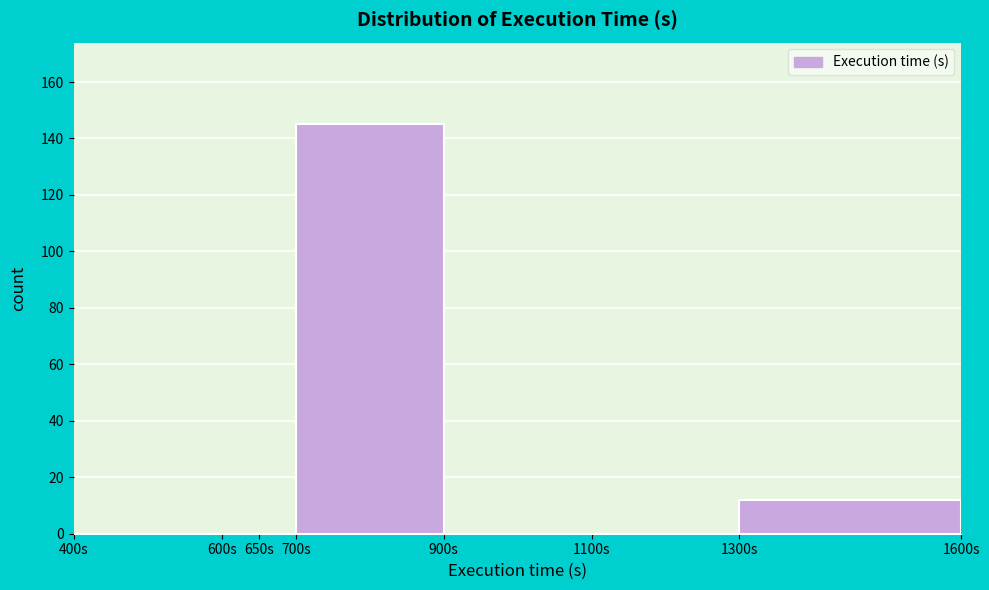

What is the height of the bar covering 1300 to 1600 on the x-axis? The values are not printed on the chart, so give them approximately, as read against the axis.

12